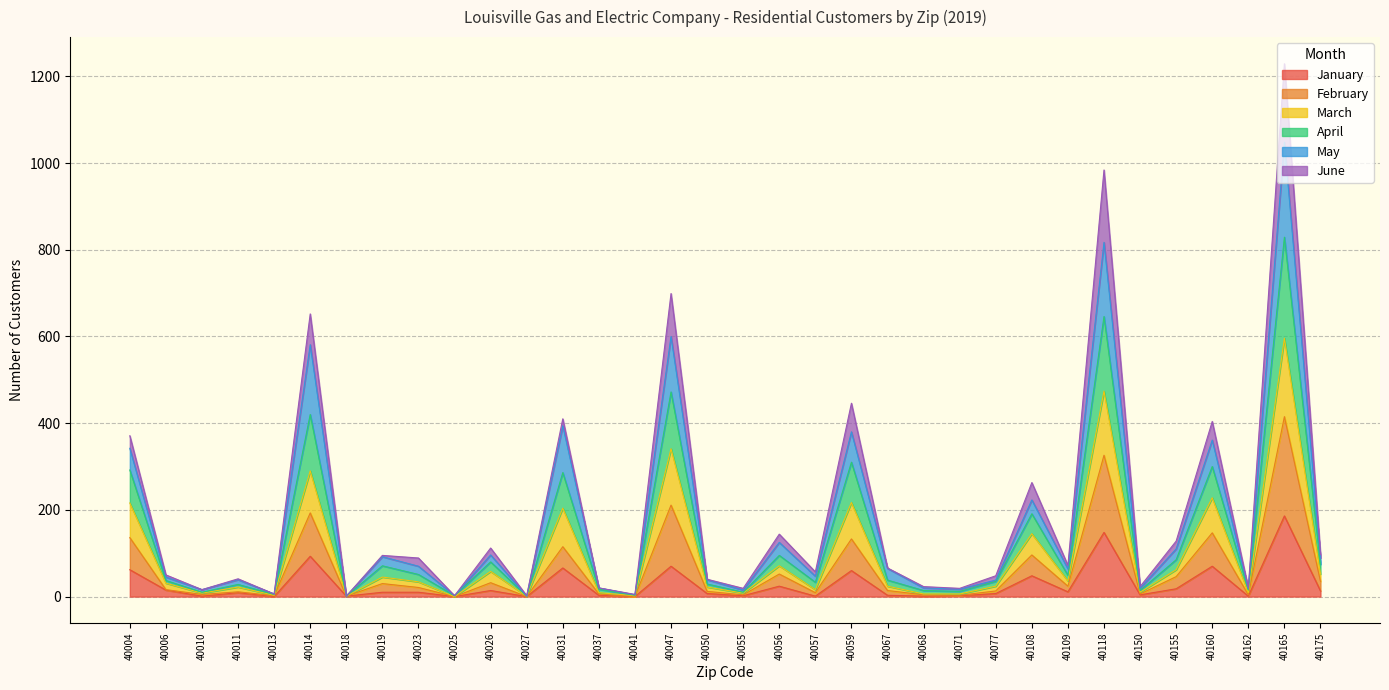

At which category does the chart reach its minimum across all series?

40013